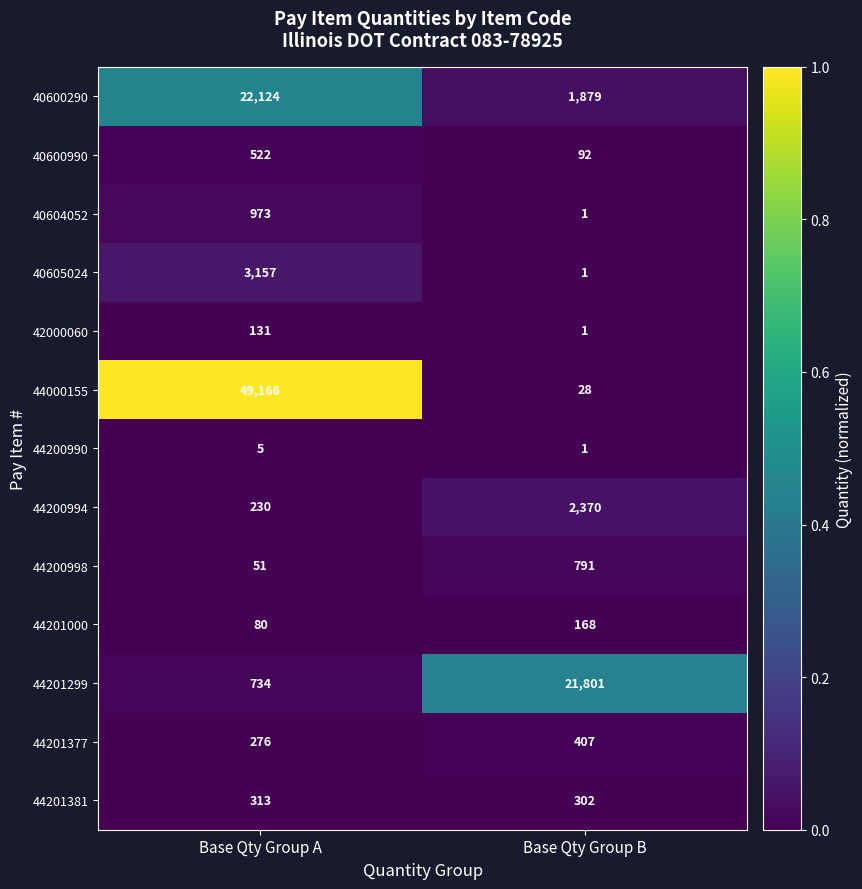

Which series has the largest range (max minus min)?

44000155